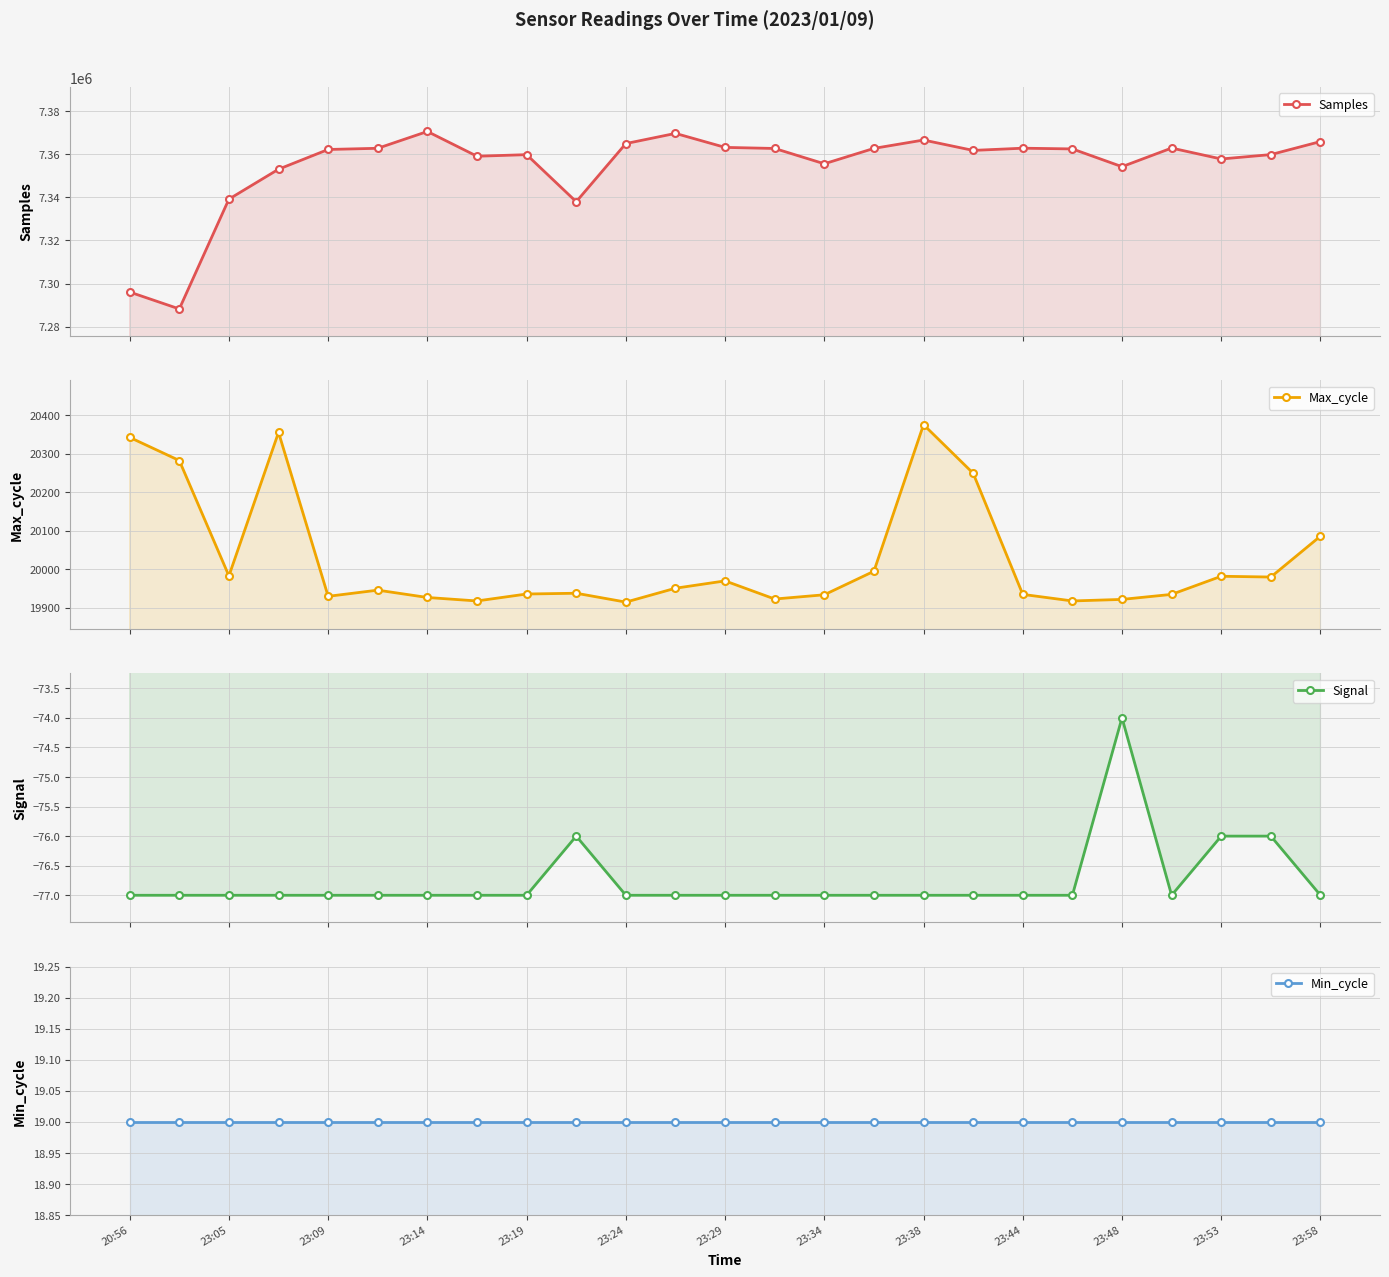

What is the value of the Min_cycle point at the 1st from the left?

19